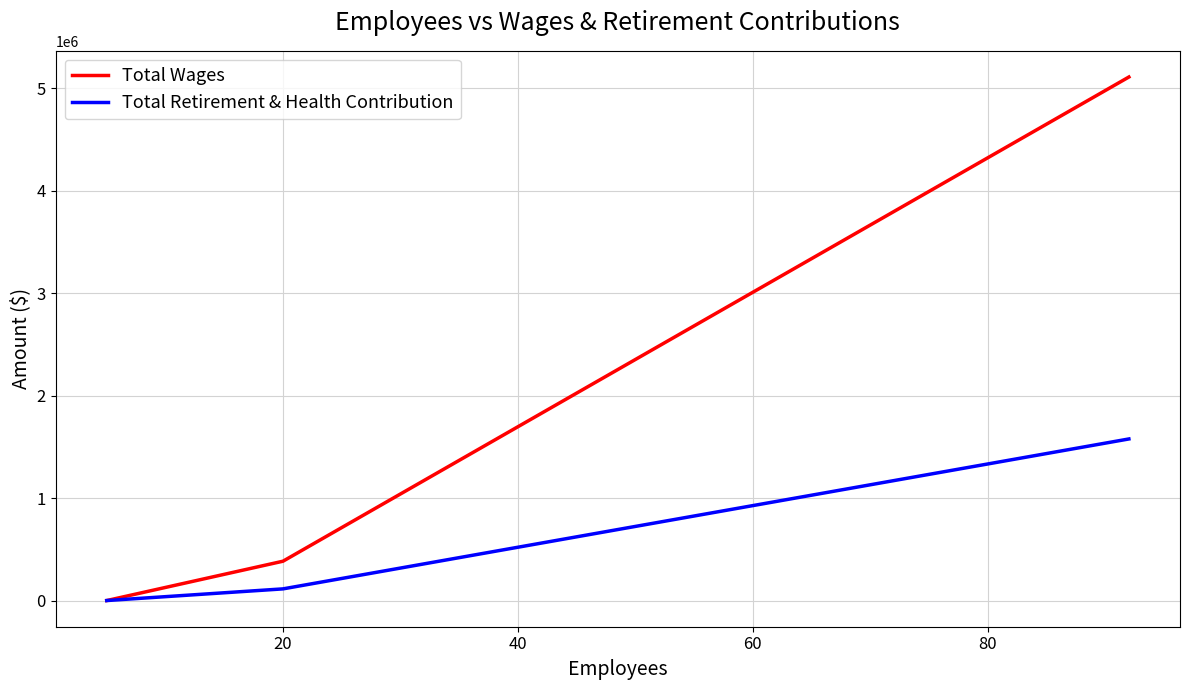

What are all the series names shown in the legend?

Total Wages, Total Retirement & Health Contribution